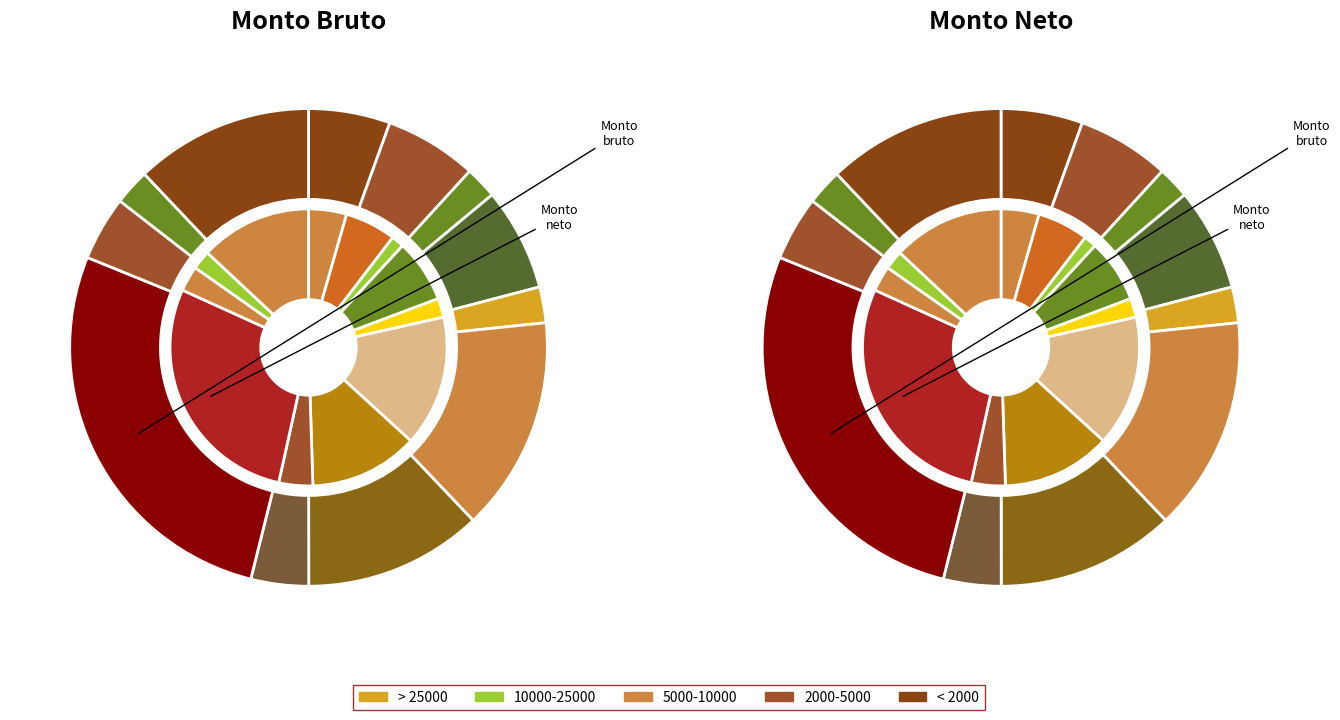

How many segments does this pie chart have?

12